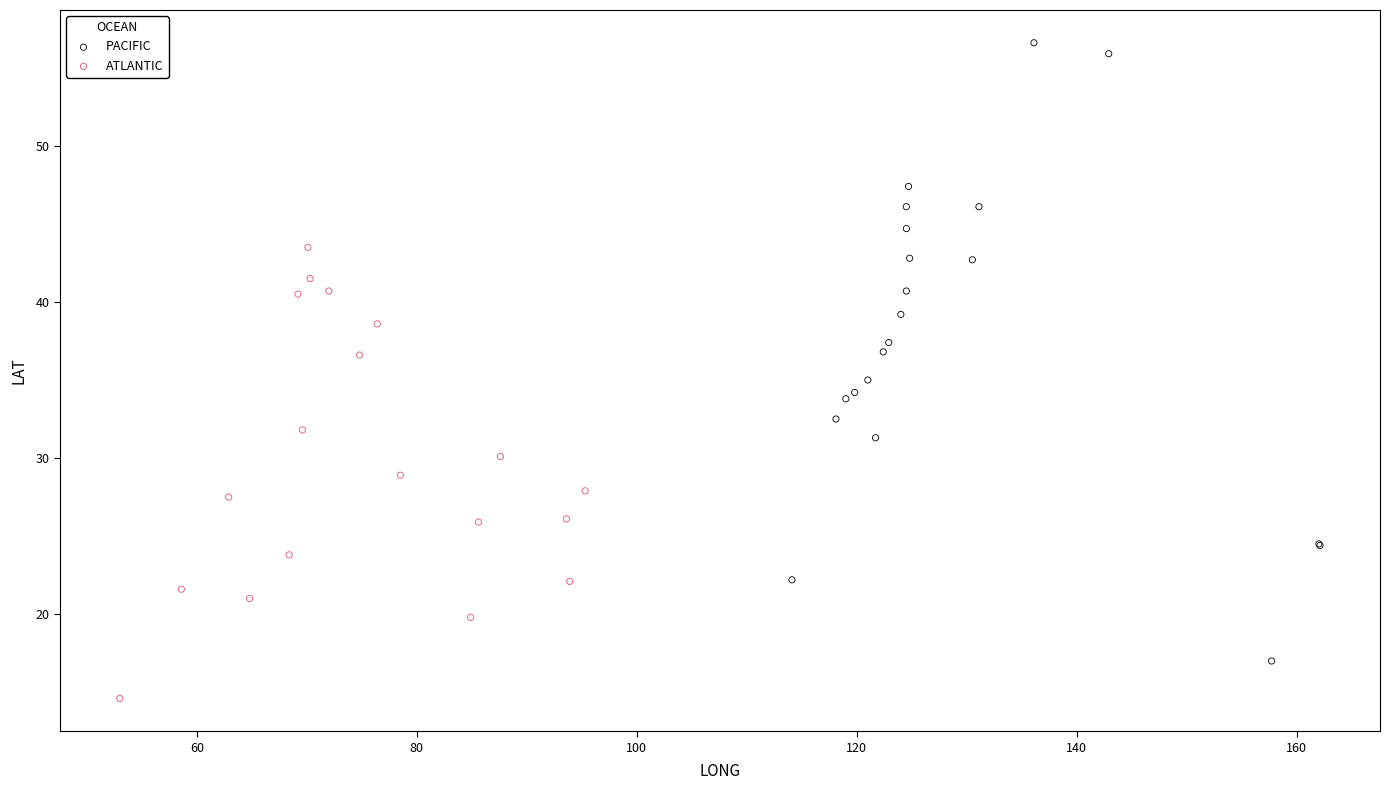

Which series contains the lowest Y value?

ATLANTIC